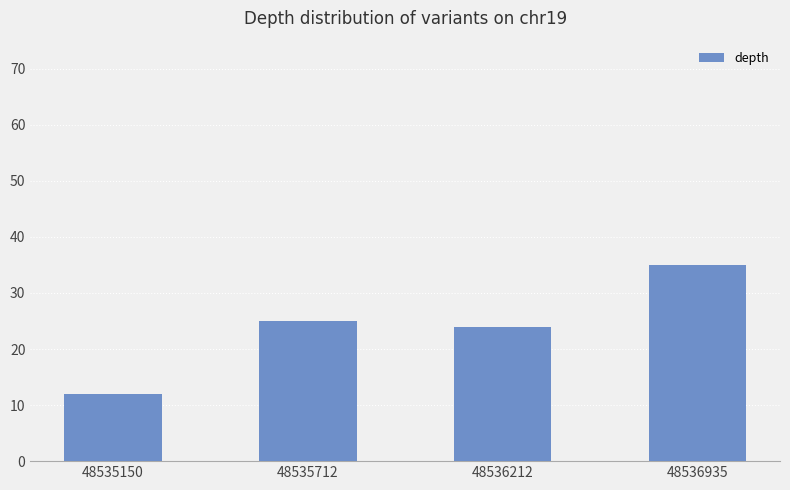

Between 48536935 and 48536212, which is larger?

48536935